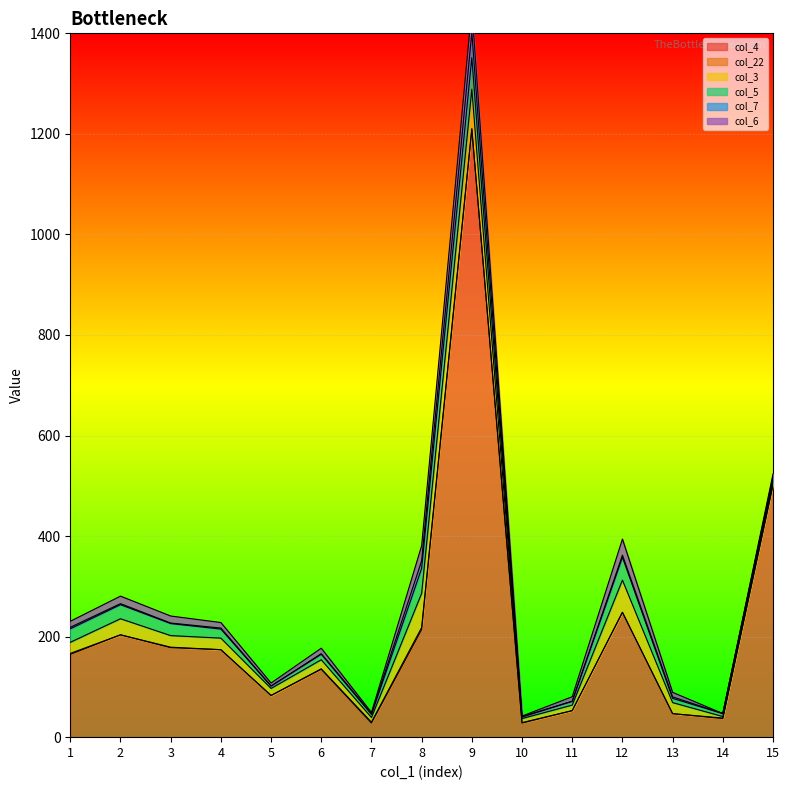

At which label does col_5 reach its peak?

9